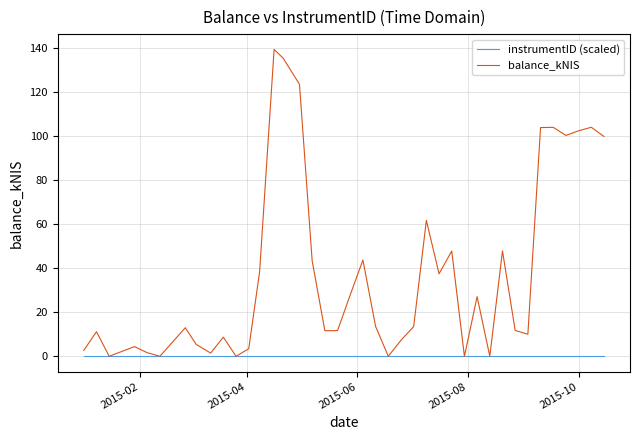

Rank the series by their average value, from highest to lowest.

balance_kNIS, instrumentID (scaled)